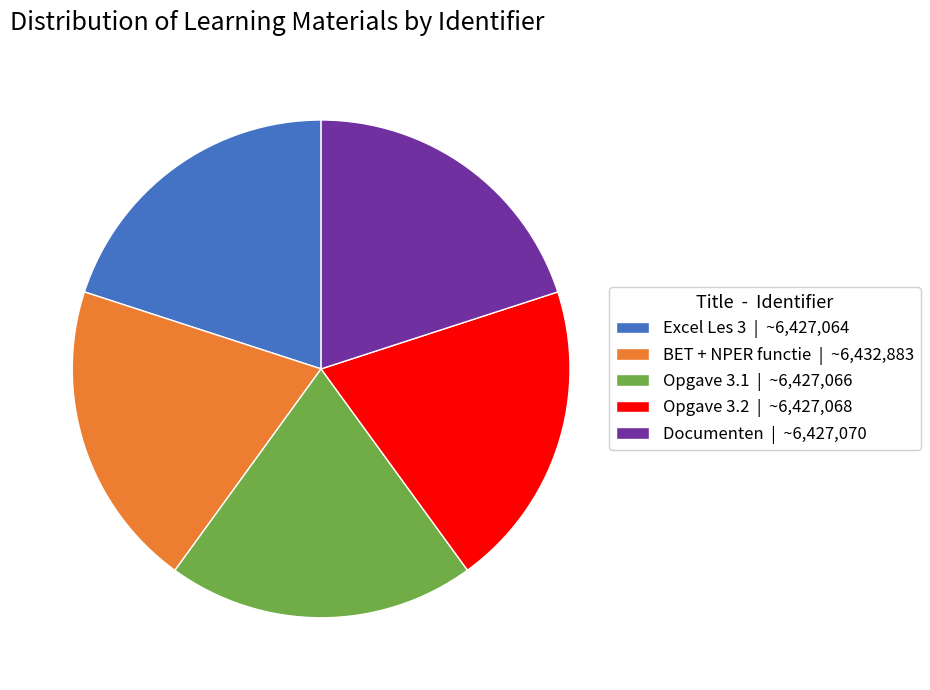

Is there a majority slice in this chart?

No